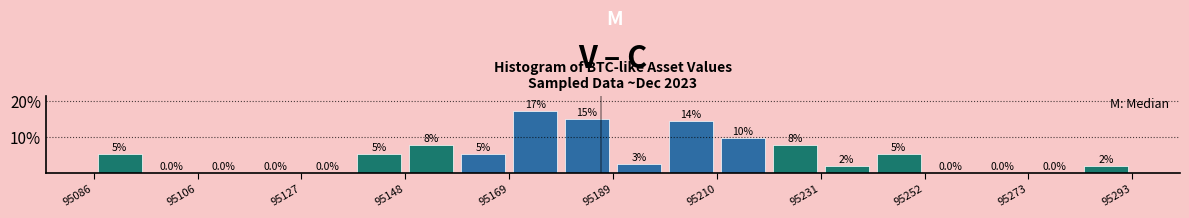

Around what value on the x-axis is the tallest bar? Give the approximate position of its centre, as read against the axis.

95175